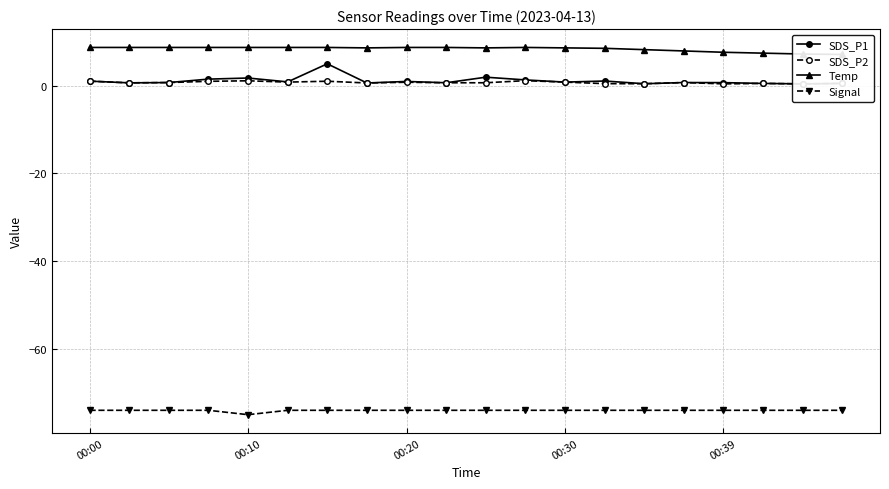

List the series in order of their peak value, lowest first.

Signal, SDS_P2, SDS_P1, Temp